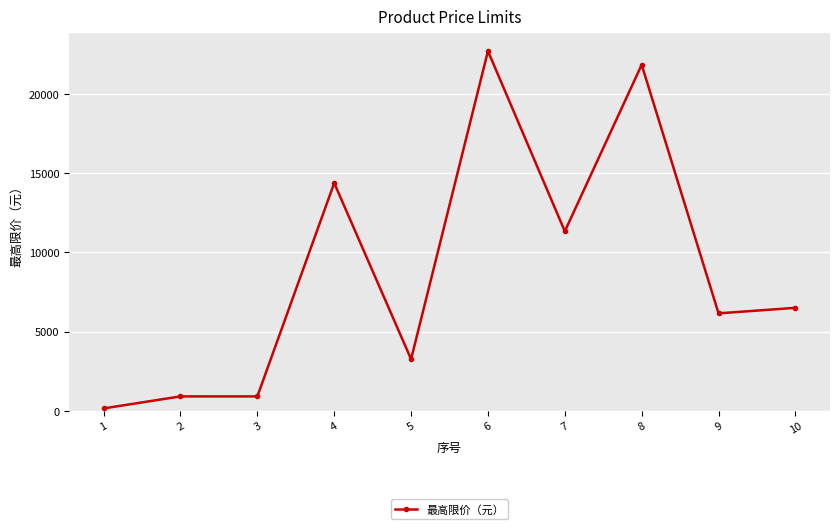

What is the difference between the maximum and minimum values?

22555